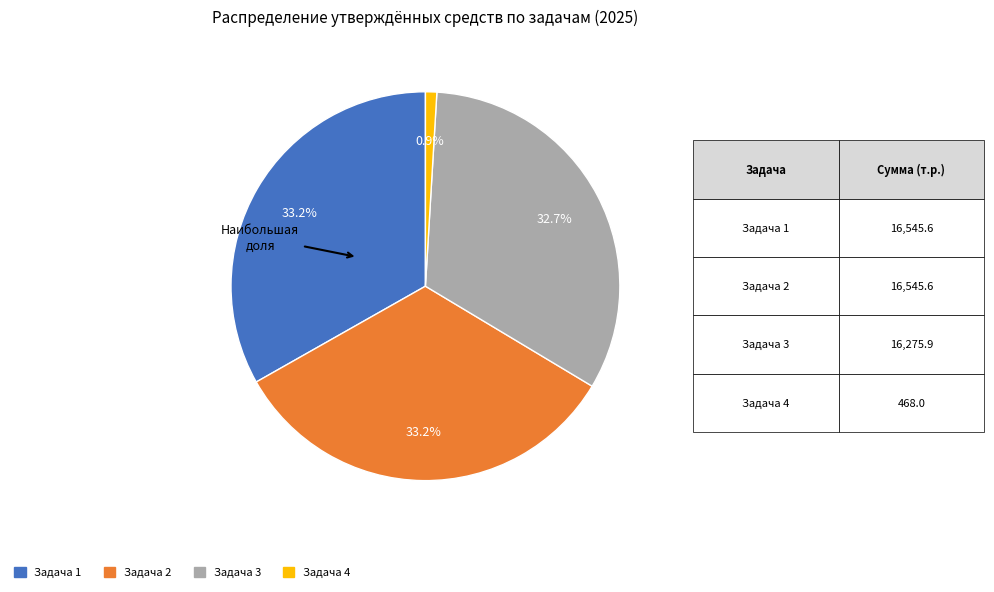

Is there a majority slice in this chart?

No